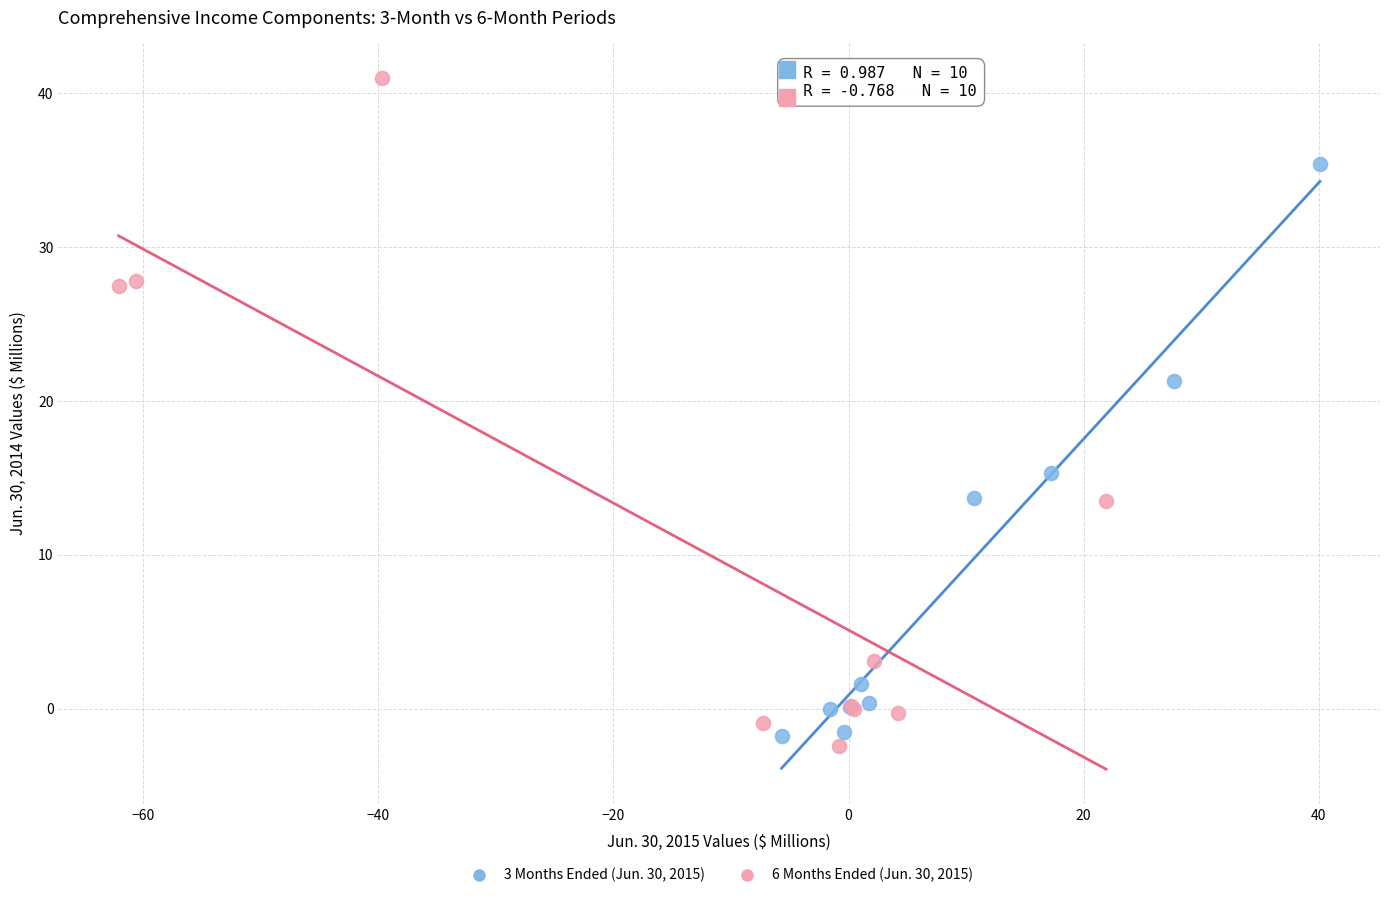

What are all the series names shown in the legend?

3 Months Ended (Jun. 30, 2015), 6 Months Ended (Jun. 30, 2015)